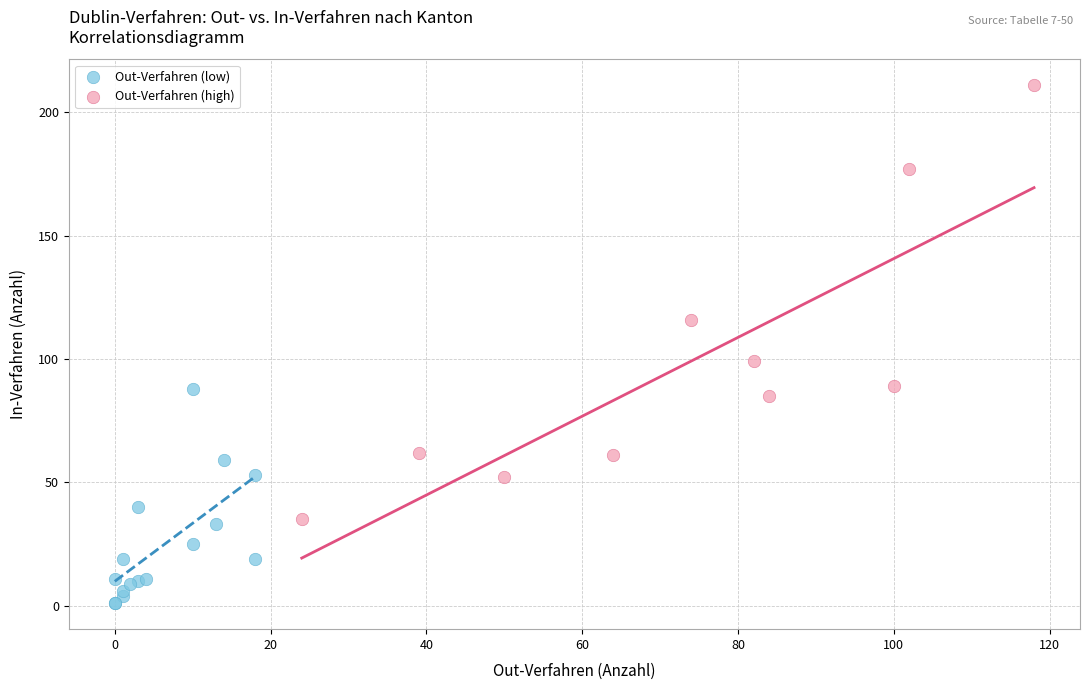

What are all the series names shown in the legend?

Out-Verfahren (low), Out-Verfahren (high)